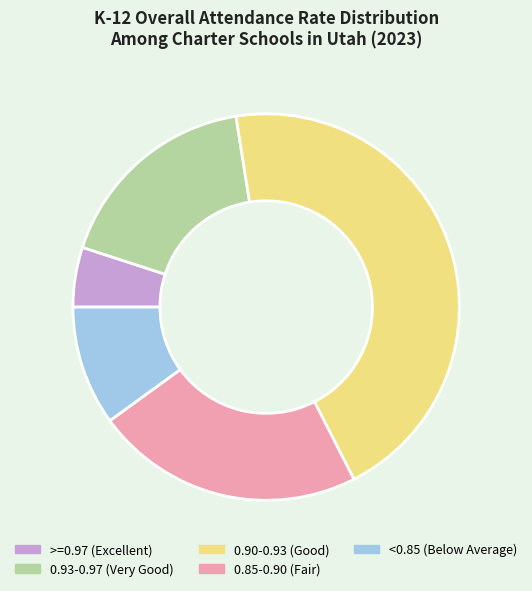

True or false: <0.85 (Below Average) accounts for 10% of the total.

True